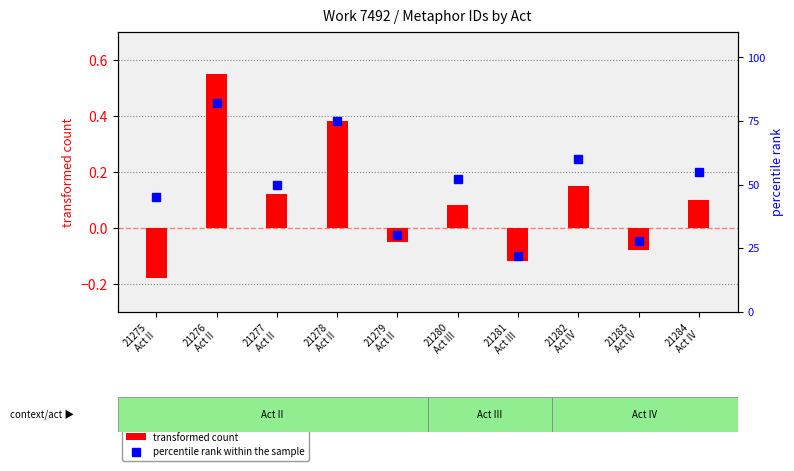

At which label does percentile rank within the sample reach its minimum?

21281
Act III